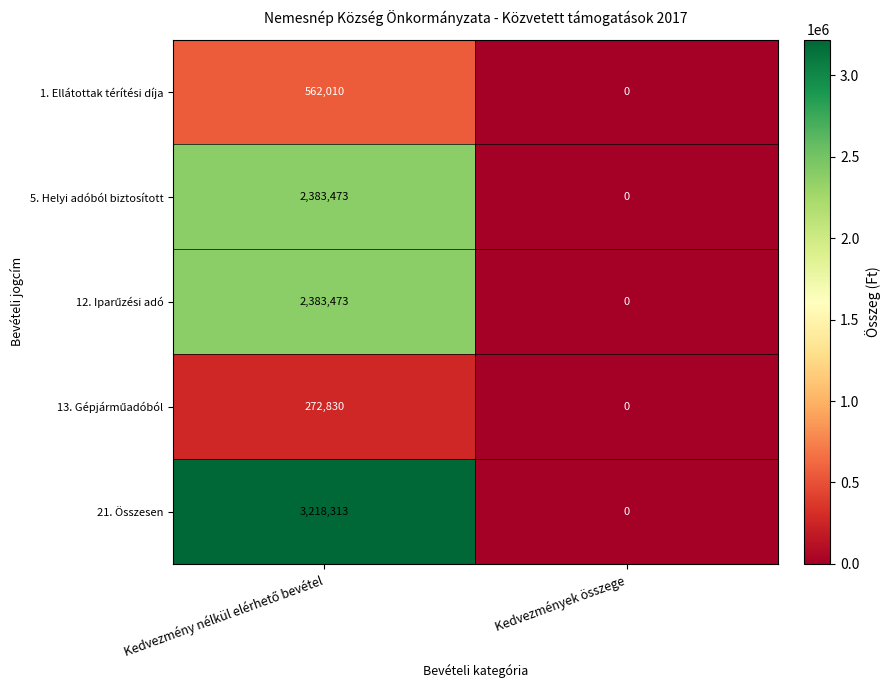

Which series has the largest total across all categories?

21. Összesen